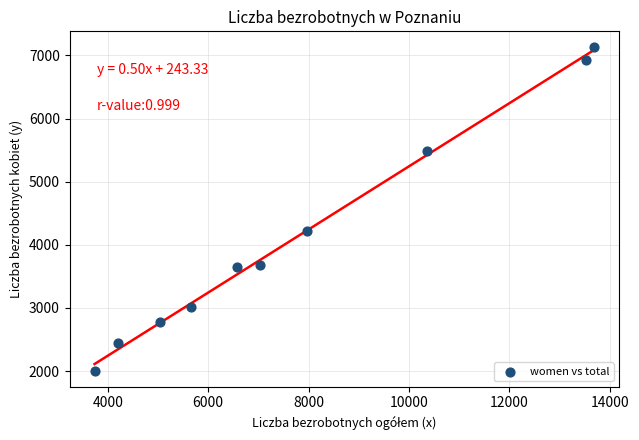

What Y value in the scatter plot is closest to 4567?

4224